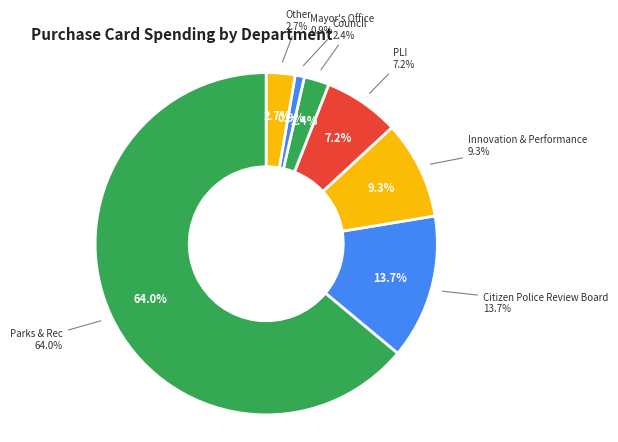

To the nearest percent, what portion does Council represent?

2%